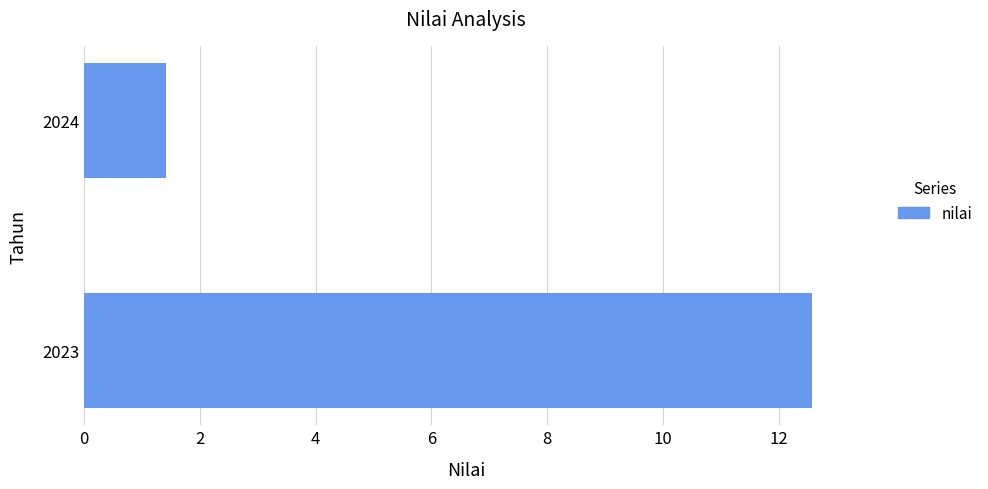

At which label is the value closest to 6?

2024